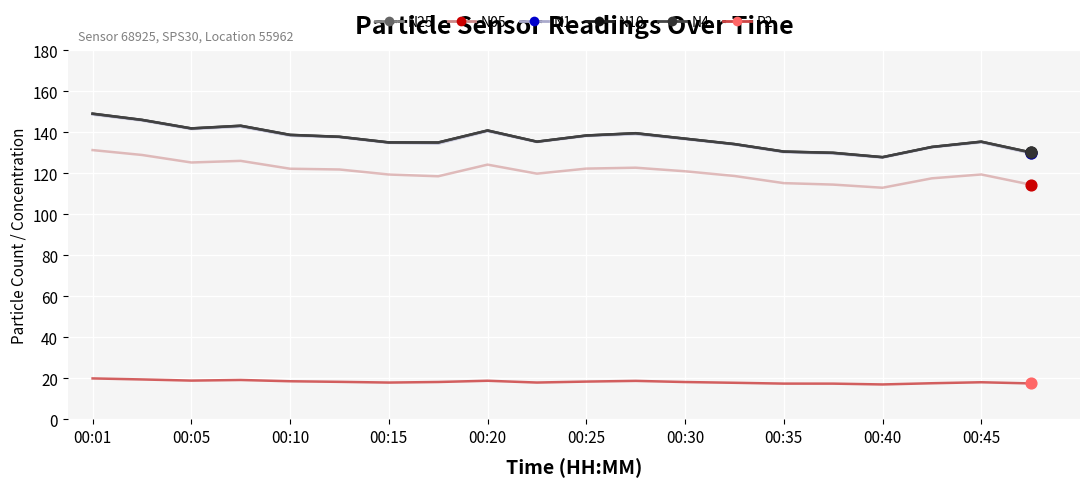

True or false: N10 and N05 intersect in this chart.

False